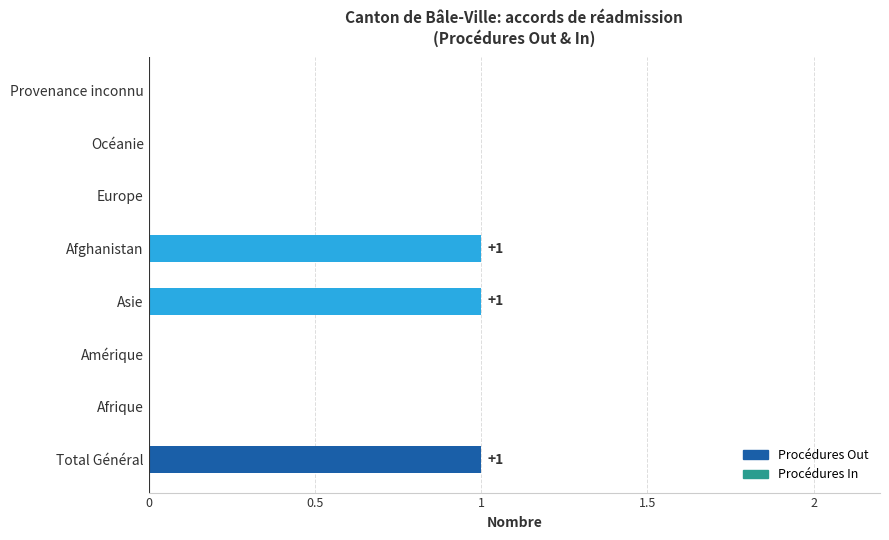

Reading bottom to top, transcribe all the data shown in this chart.

Total Général=1	Afrique=0	Amérique=0	Asie=1	Afghanistan=1	Europe=0	Océanie=0	Provenance inconnu=0